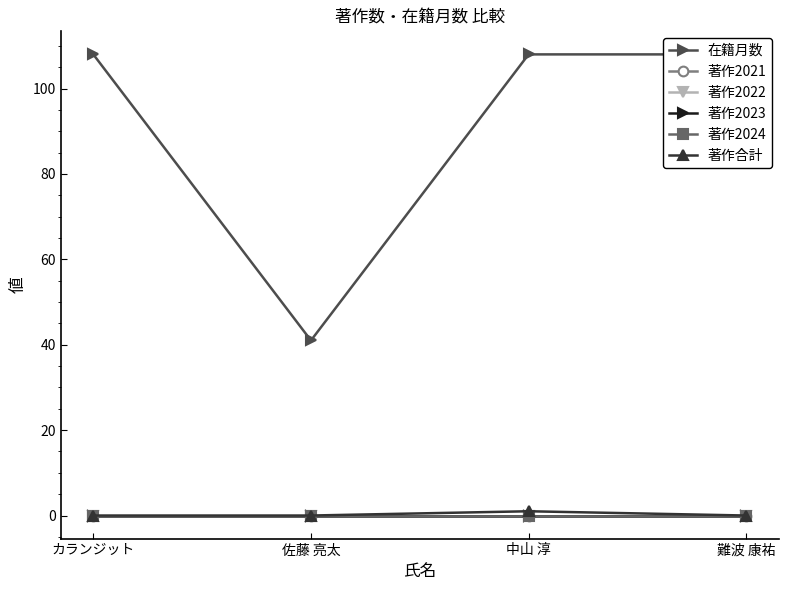

Which category has the lowest value in the 著作2022 series?

カランジット